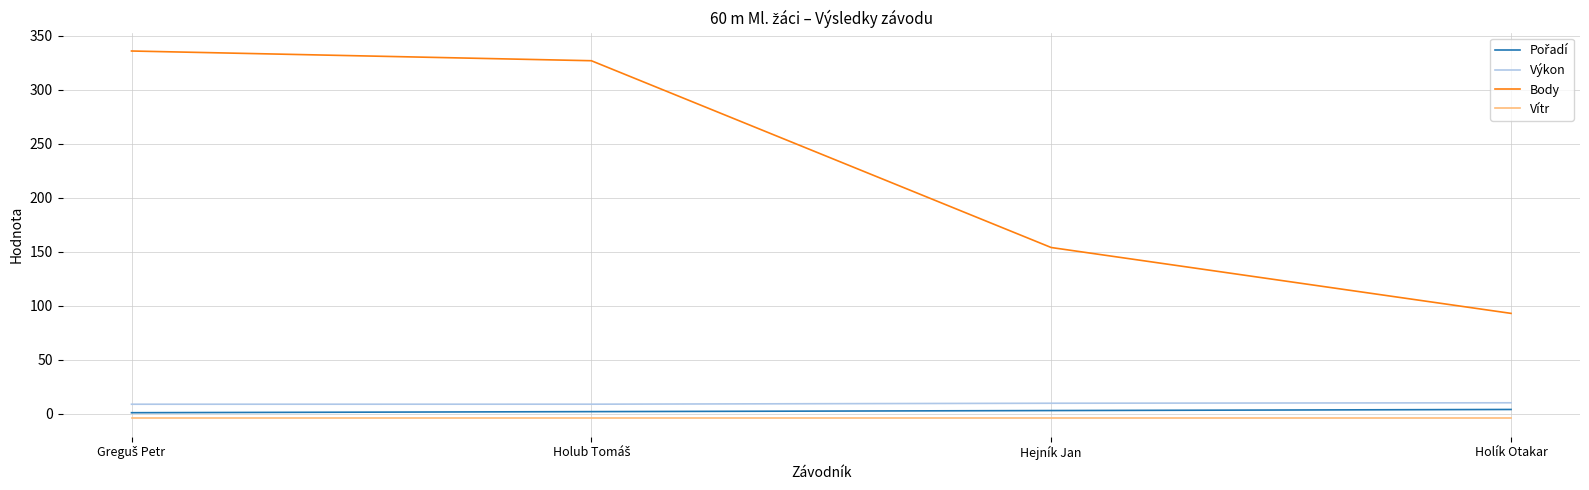

Count the number of categories in the chart.

4